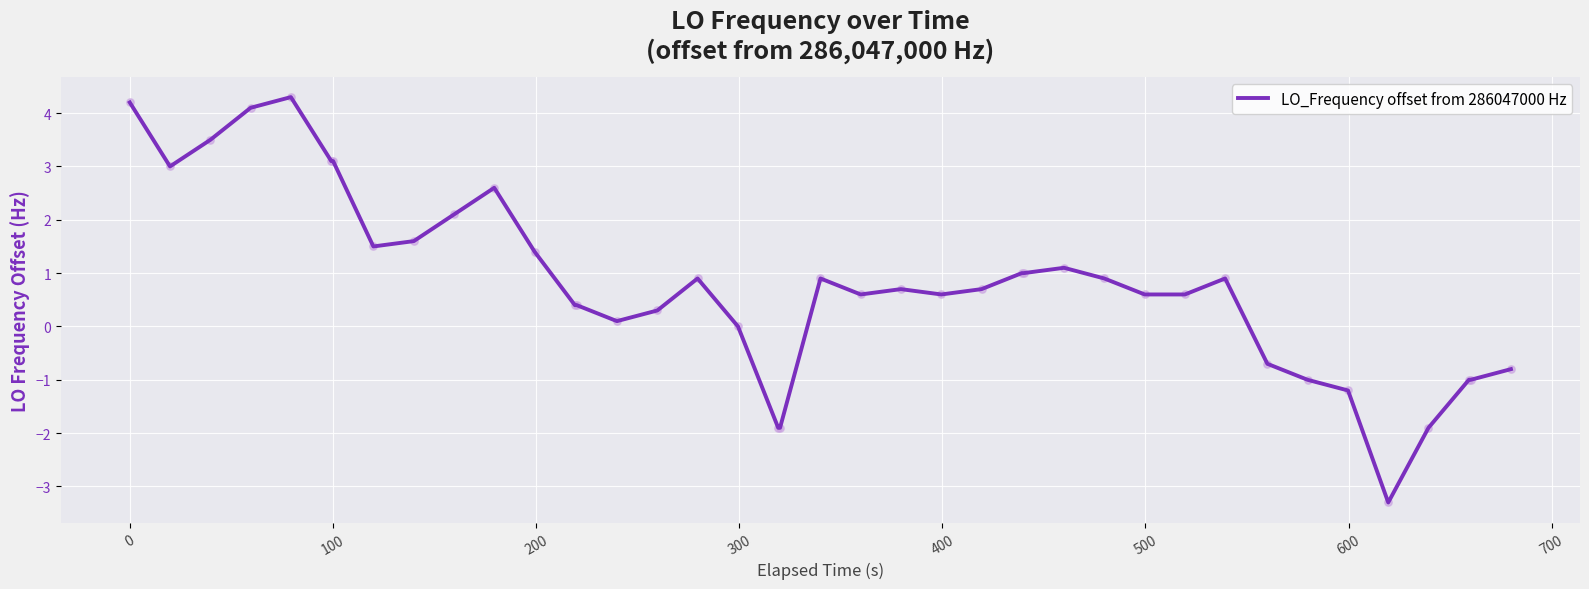

What is the maximum value shown in the chart?

4.3